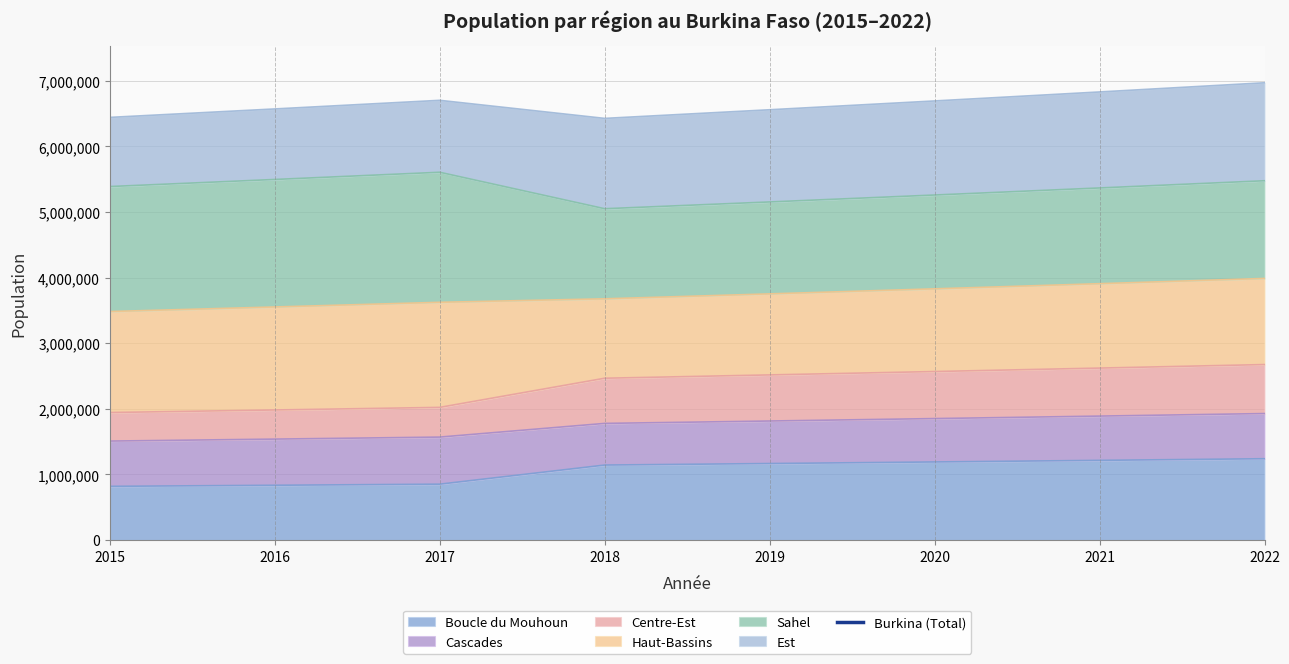

The value at 2018 is 9165686. True or false?

True